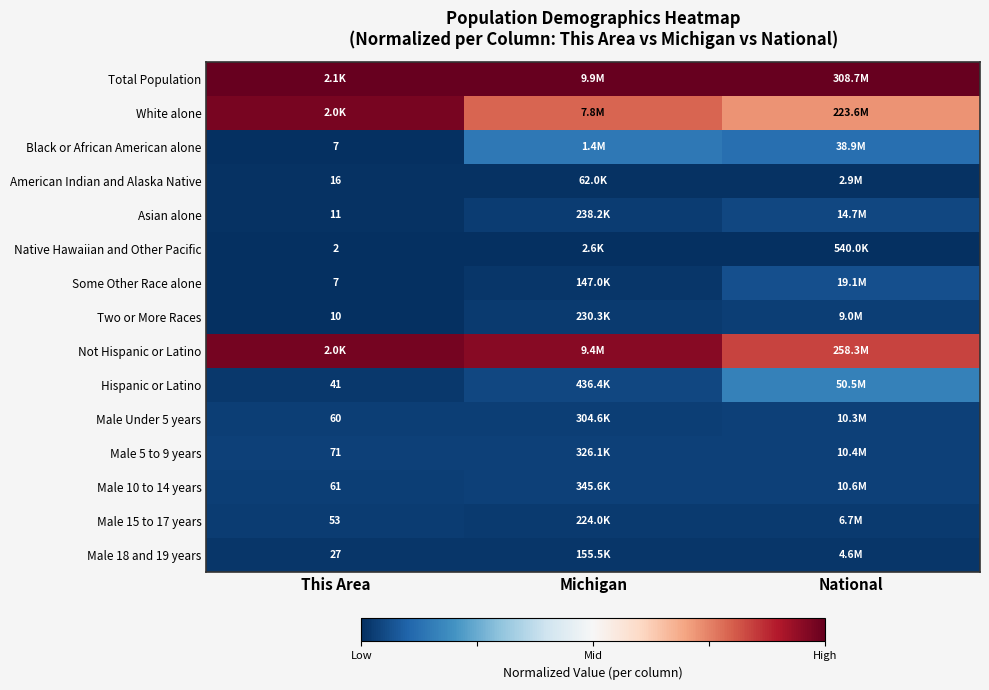

At This Area, list the series in order from largest to smallest.

Total Population, Not Hispanic or Latino, White alone, Male 5 to 9 years, Male 10 to 14 years, Male Under 5 years, Male 15 to 17 years, Hispanic or Latino, Male 18 and 19 years, American Indian and Alaska Native, Asian alone, Two or More Races, Black or African American alone, Some Other Race alone, Native Hawaiian and Other Pacific